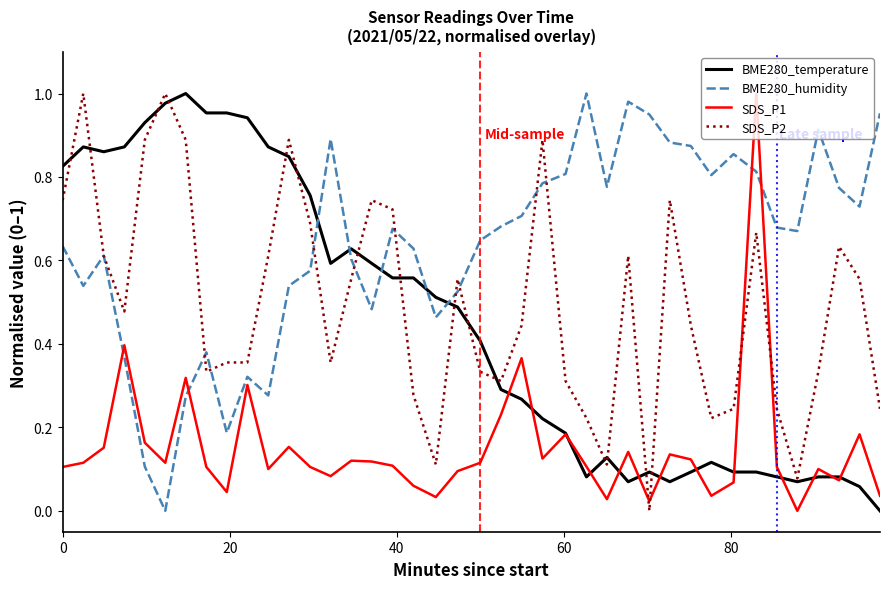

True or false: SDS_P1 and BME280_humidity cross at least once.

True